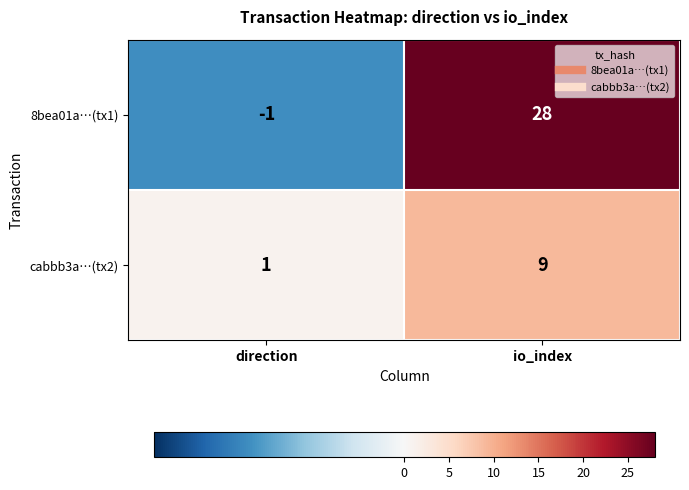

At which category does the chart reach its peak across all series?

io_index